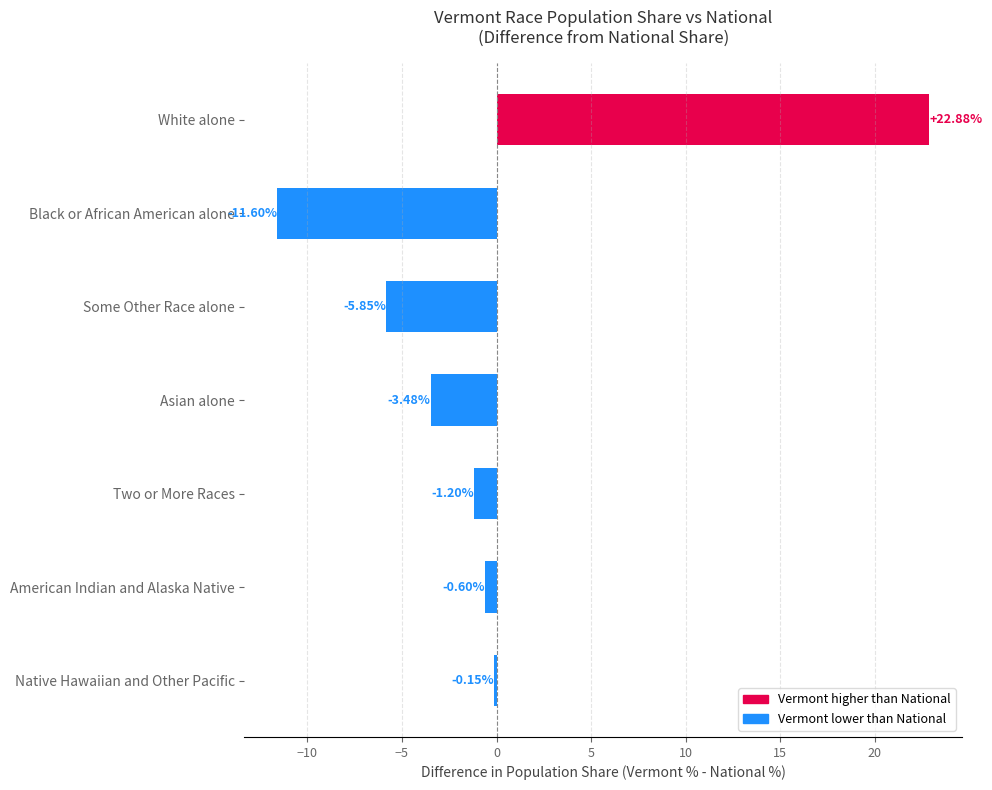

What is the label of the 1st bar from the bottom?

Native Hawaiian and Other Pacific